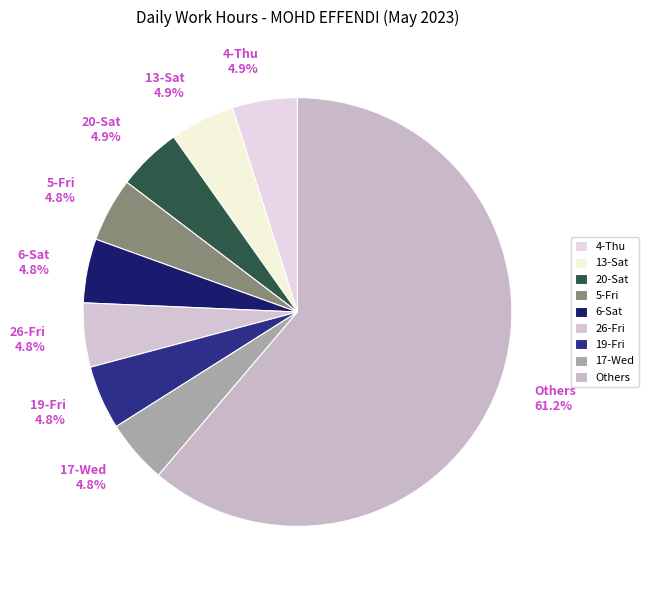

What portion of the pie excludes 13-Sat 4.9%?

95.1%